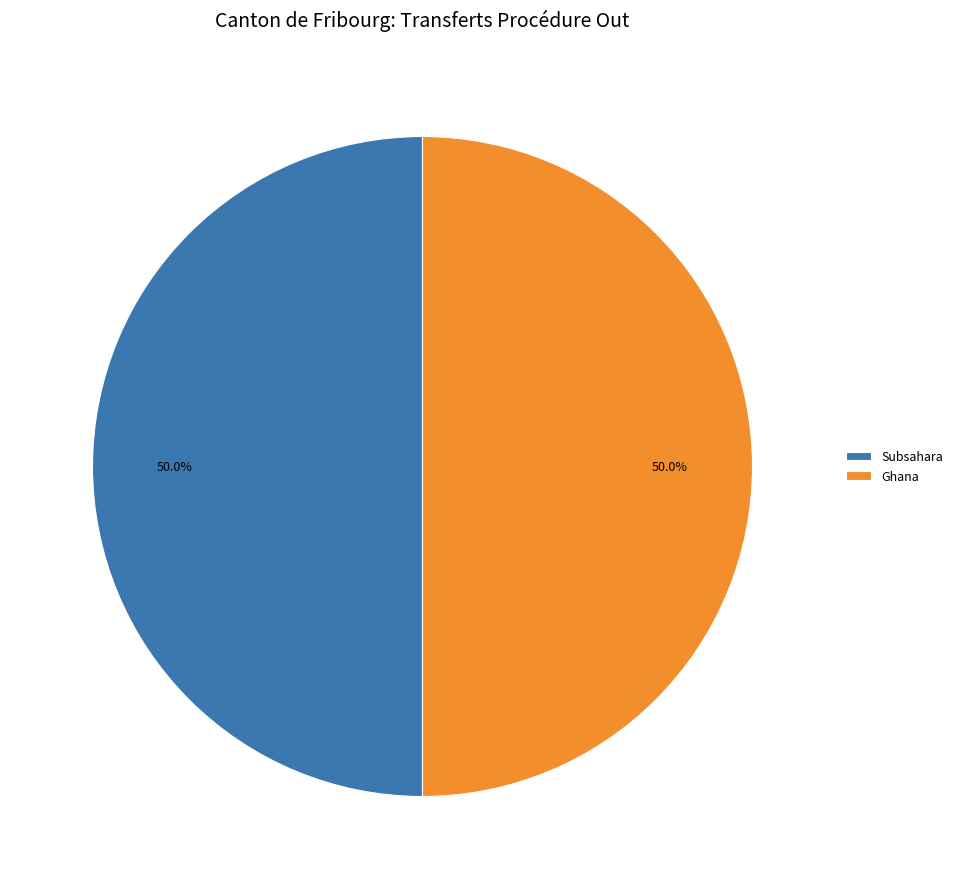

How many slices are in this pie chart?

2